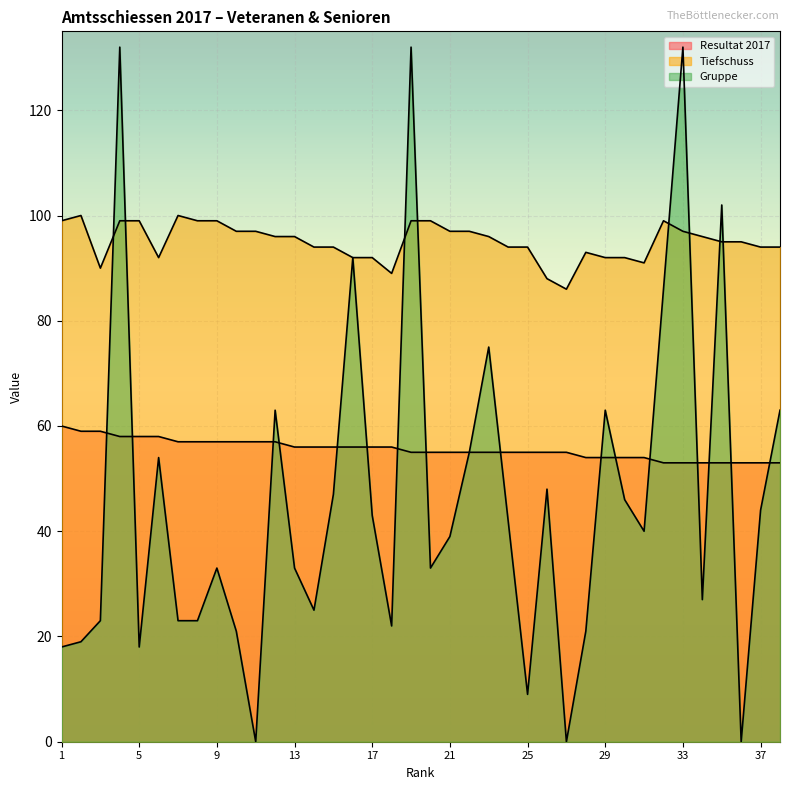

List the series in order of their peak value, lowest first.

Resultat 2017, Tiefschuss, Gruppe